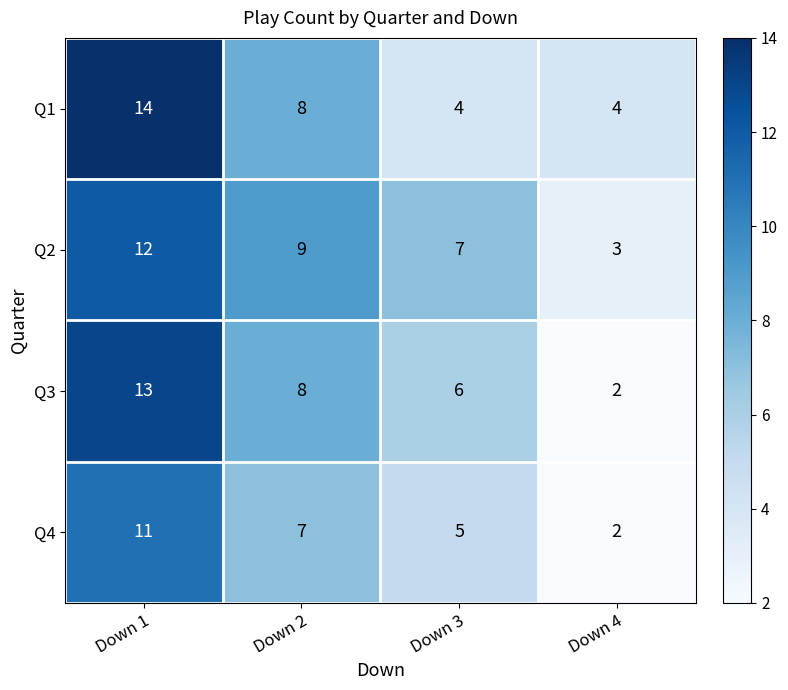

What is the difference between the highest and lowest values at Down 4?

2